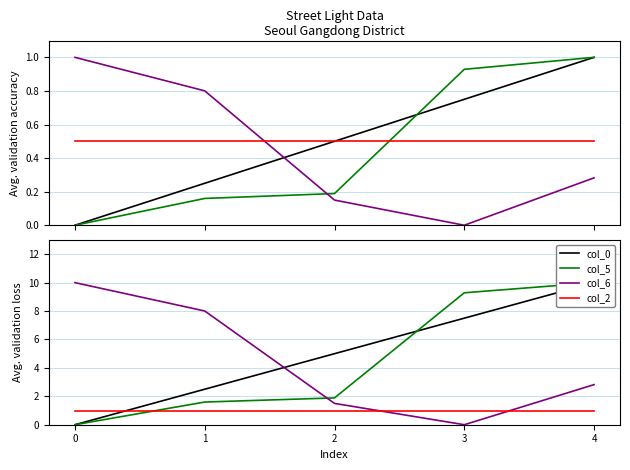

What value does the col_0 series have at 2?

5.0